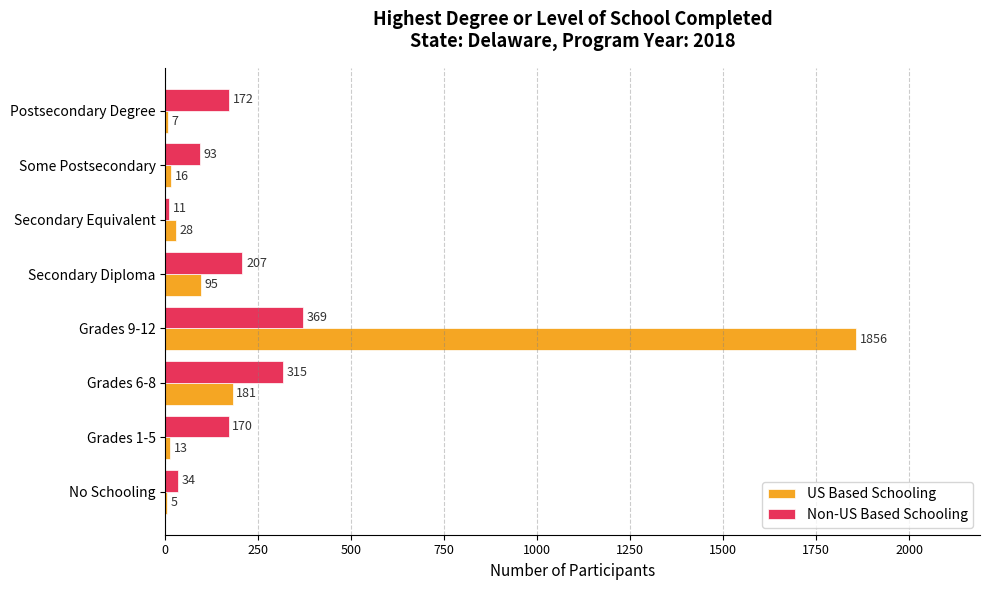

What value does the US Based Schooling series have at Secondary Equivalent, to the nearest 10?

30